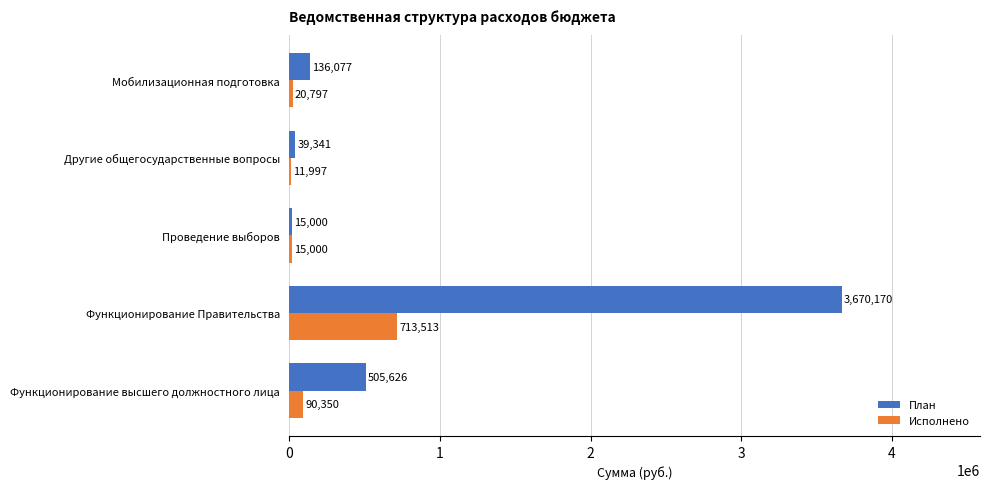

What are all the series names shown in the legend?

План, Исполнено